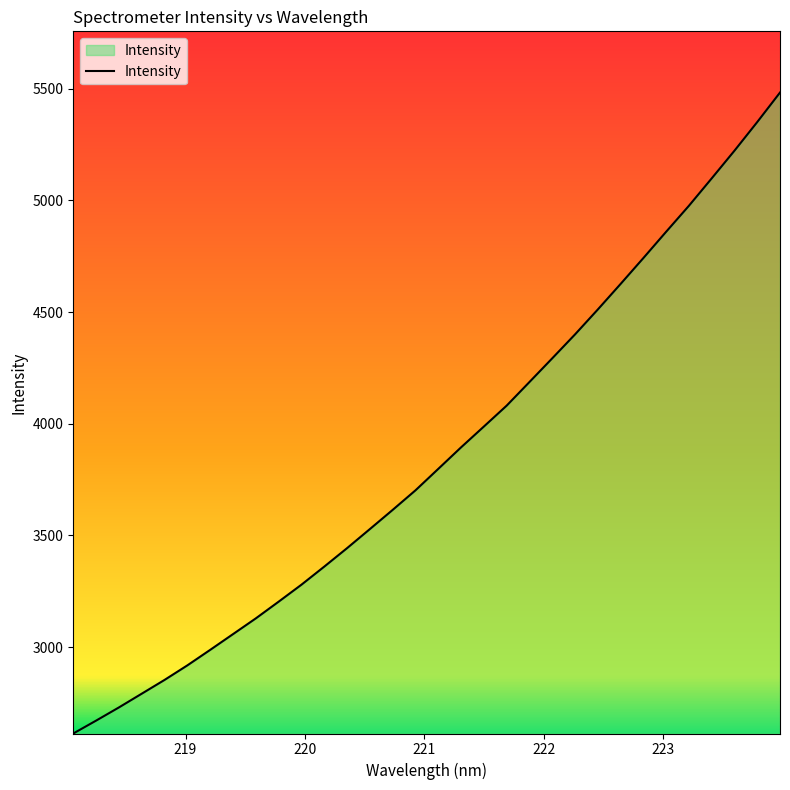

What is the maximum value shown in the chart?

5483.1